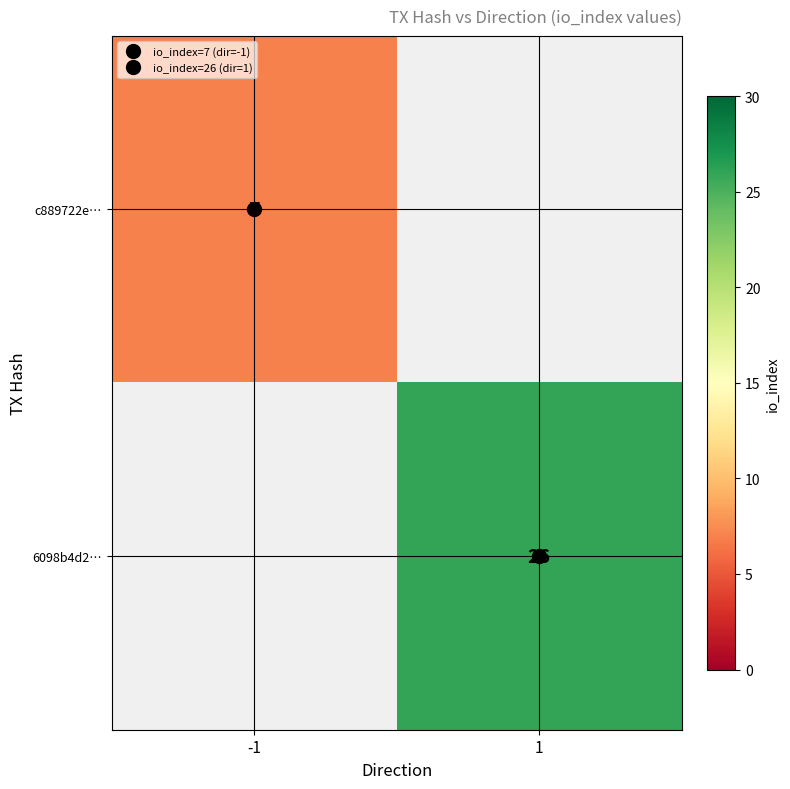

At how many categories does at least one series exceed 23?

1